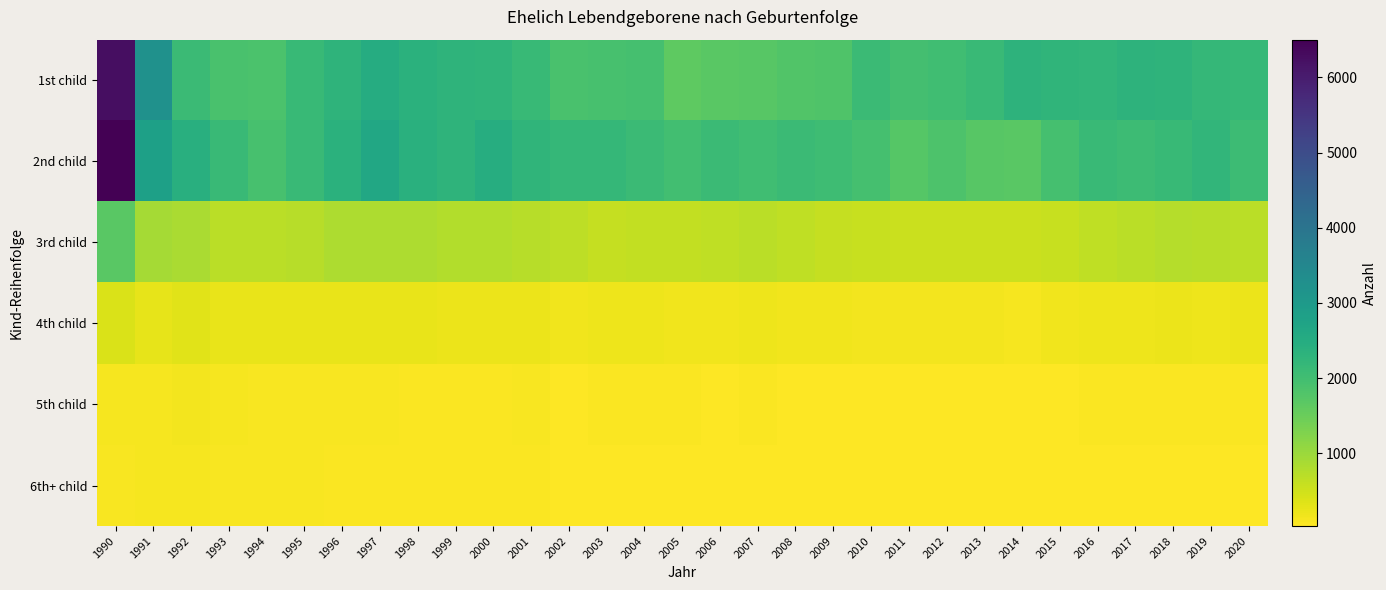

How many distinct data groups are displayed?

6